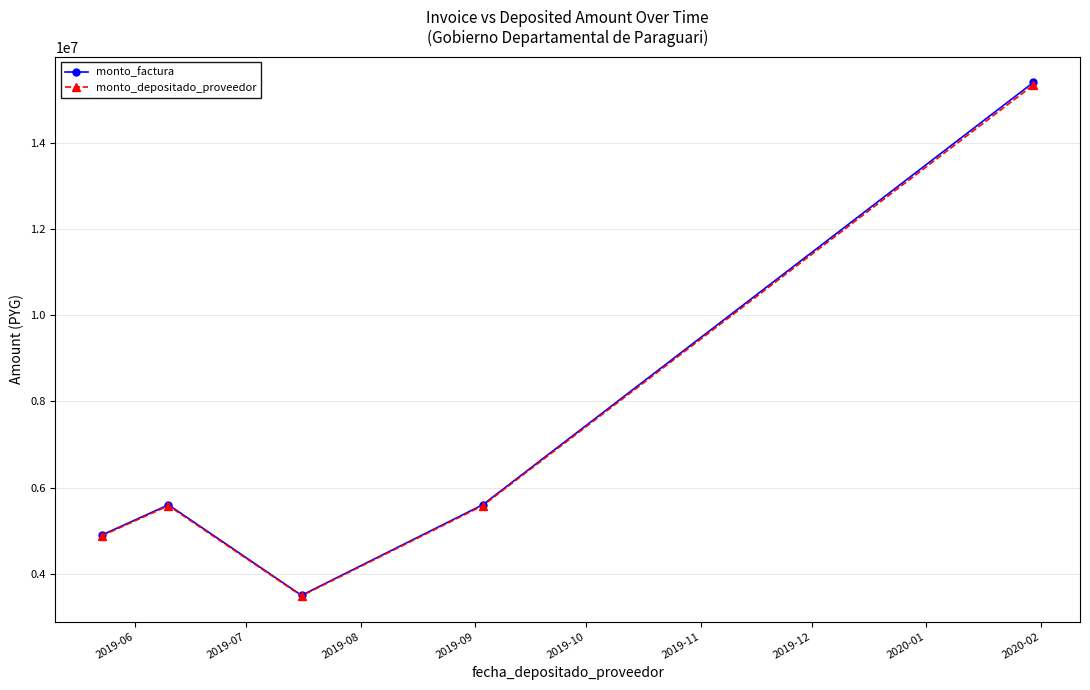

True or false: monto_depositado_proveedor has more than 0 points higher than both neighbors.

True